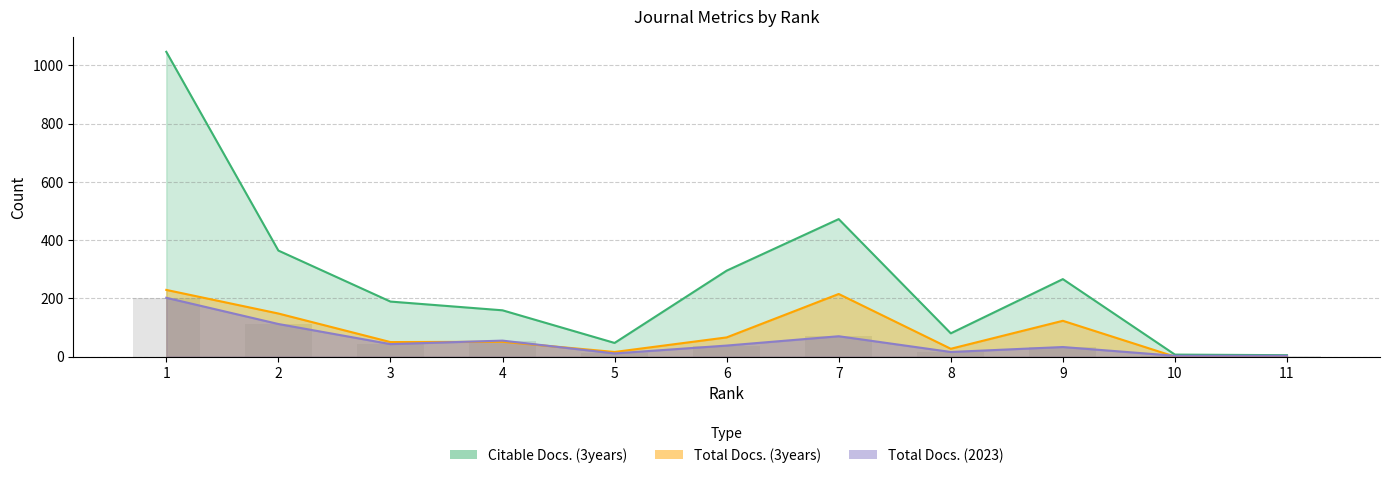

How many bars are there in each group?

3